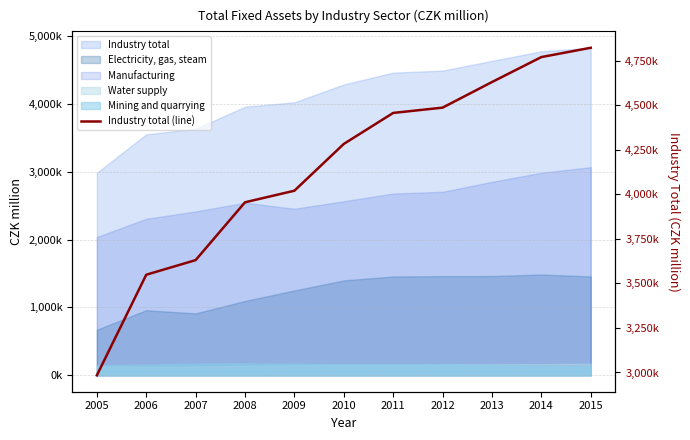

What is the sum of all values?

45597001